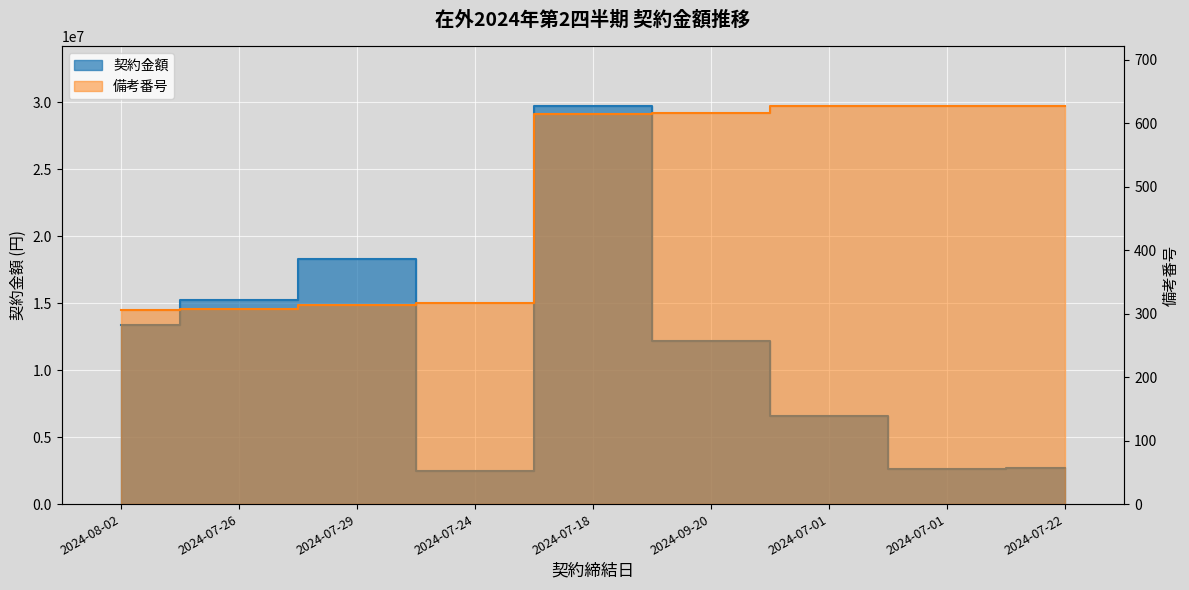

Read the 備考 value at 2024-07-01, to the nearest 10.

630